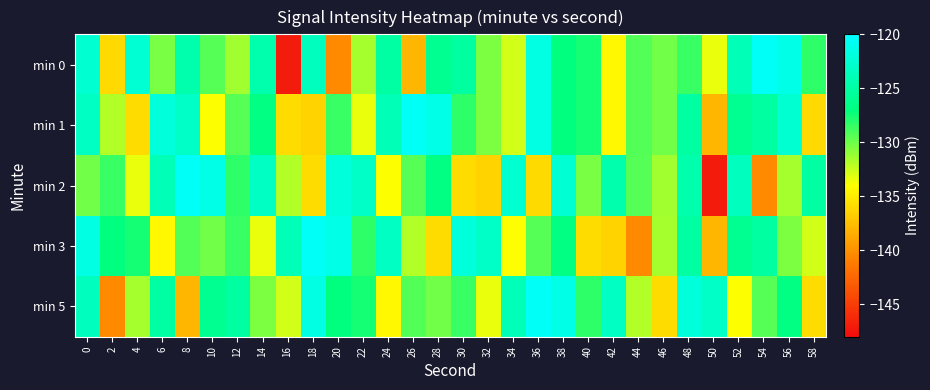

Which has a higher value, 46 or 56?

56